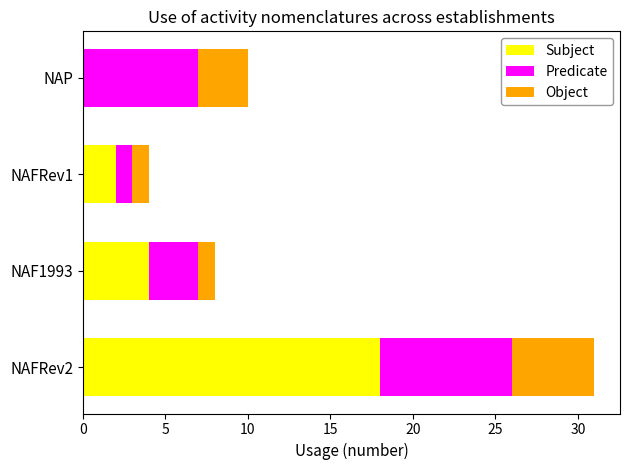

At which category is the sum across all series the highest?

NAFRev2